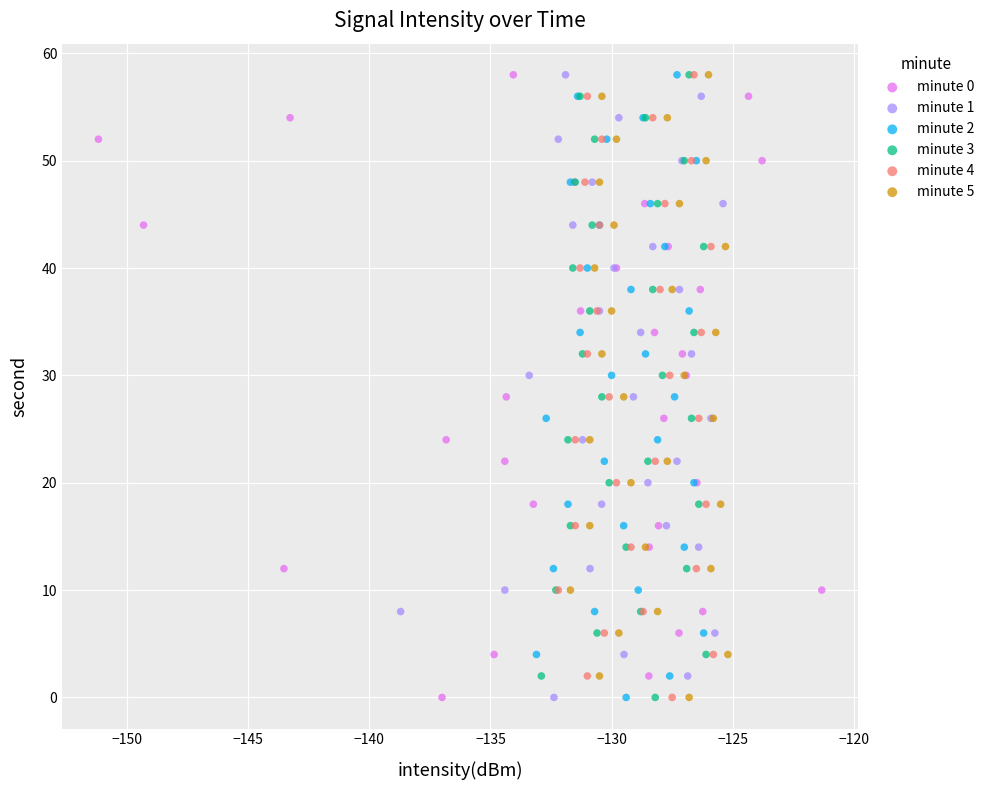

What are all the series names shown in the legend?

minute 0, minute 1, minute 2, minute 3, minute 4, minute 5